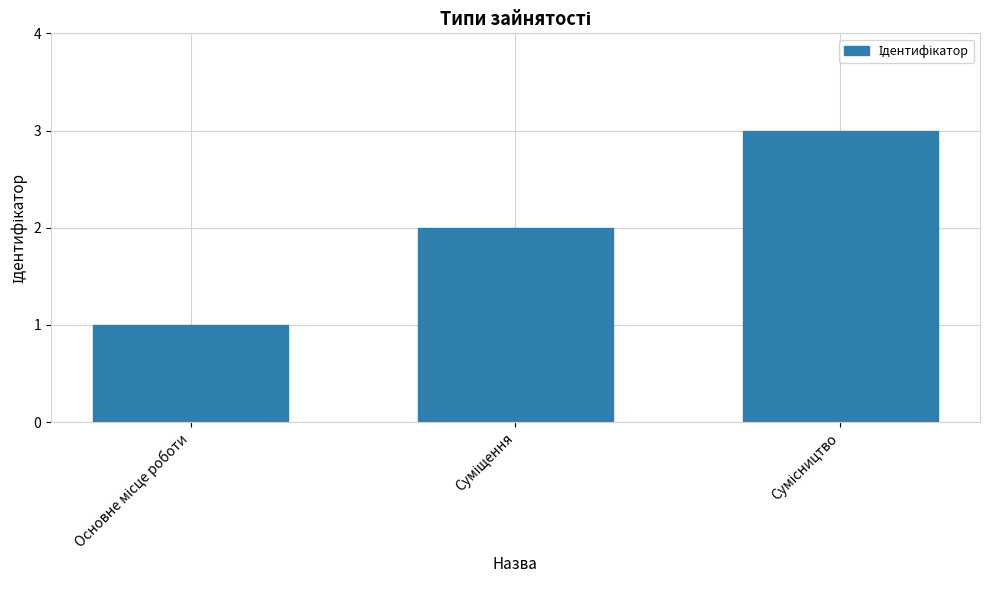

What is the sum of all values?

6